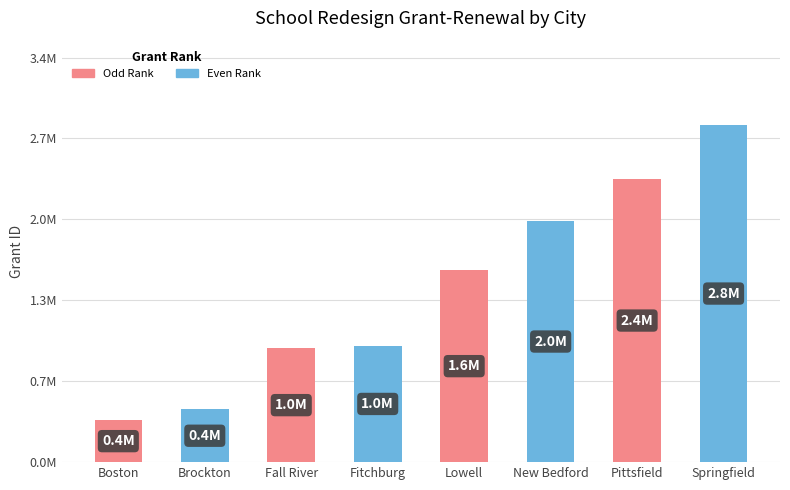

The value at Brockton is 791307. True or false?

False